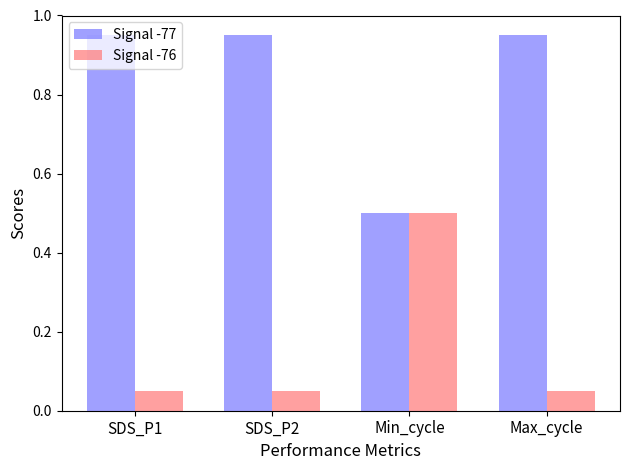

The value of Signal -76 at SDS_P2 is 0.0. True or false?

False